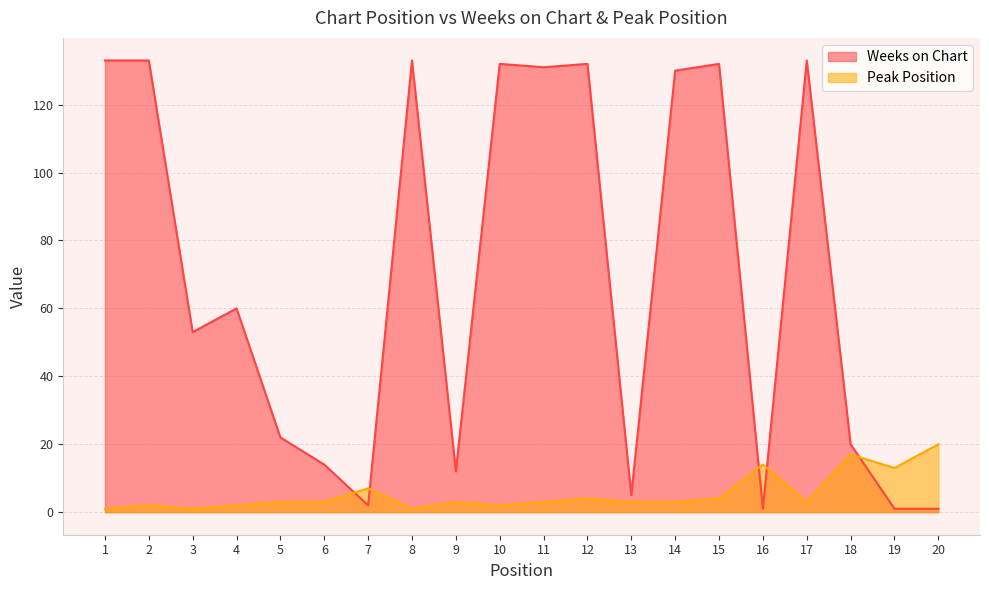

True or false: Weeks on Chart has a value of 5 at 13.

True